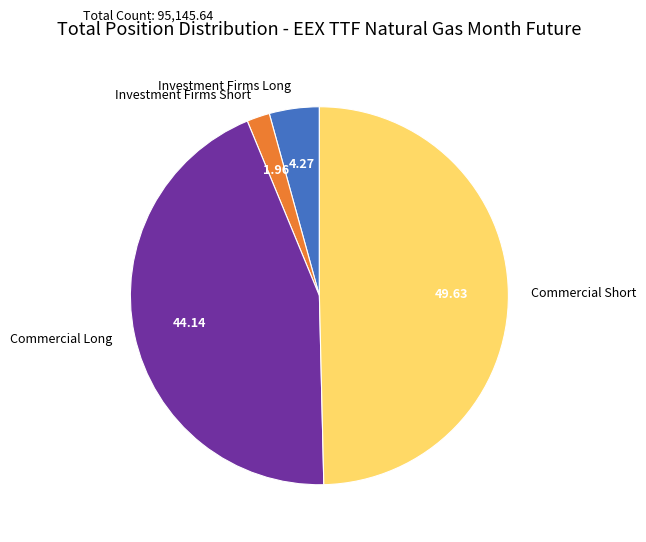

Count the number of slices in the pie.

4